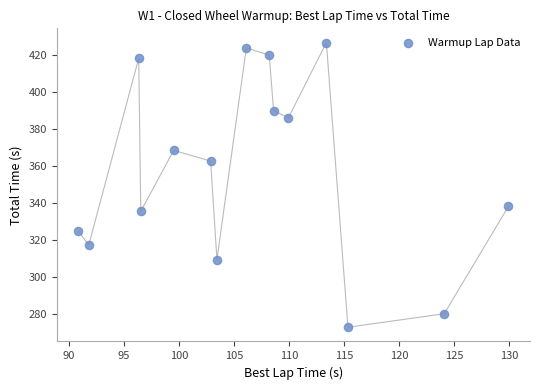

What is the range of Y values (max minus min)?

153.9